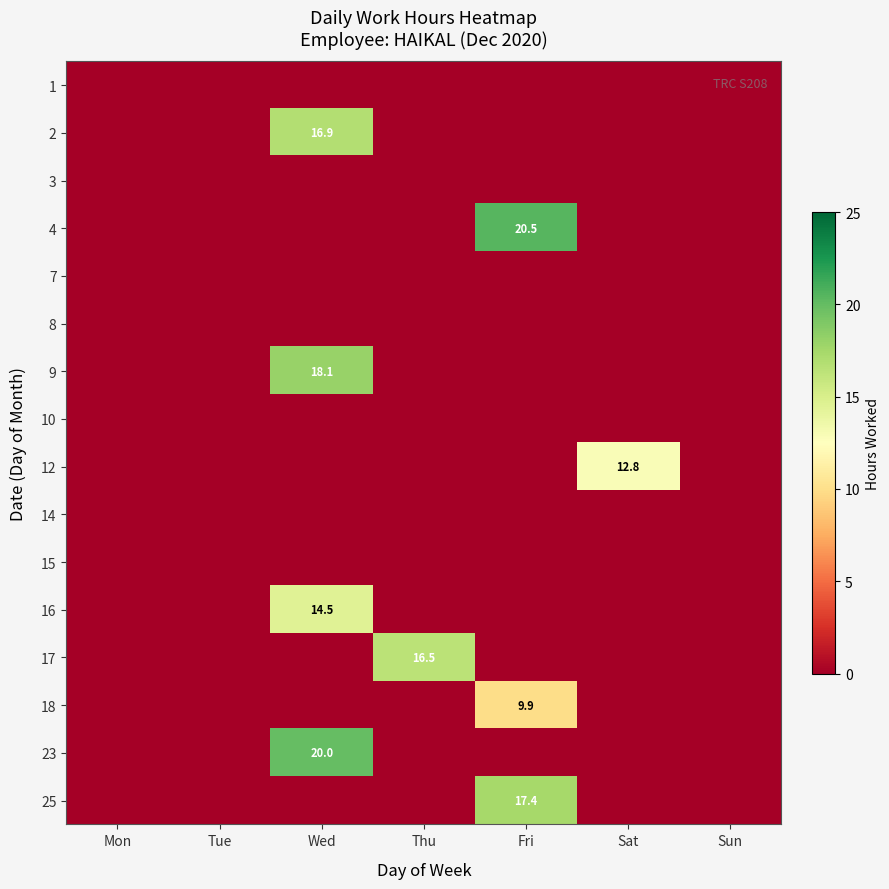

The 12 series shows -4.0 at Tue. True or false?

False